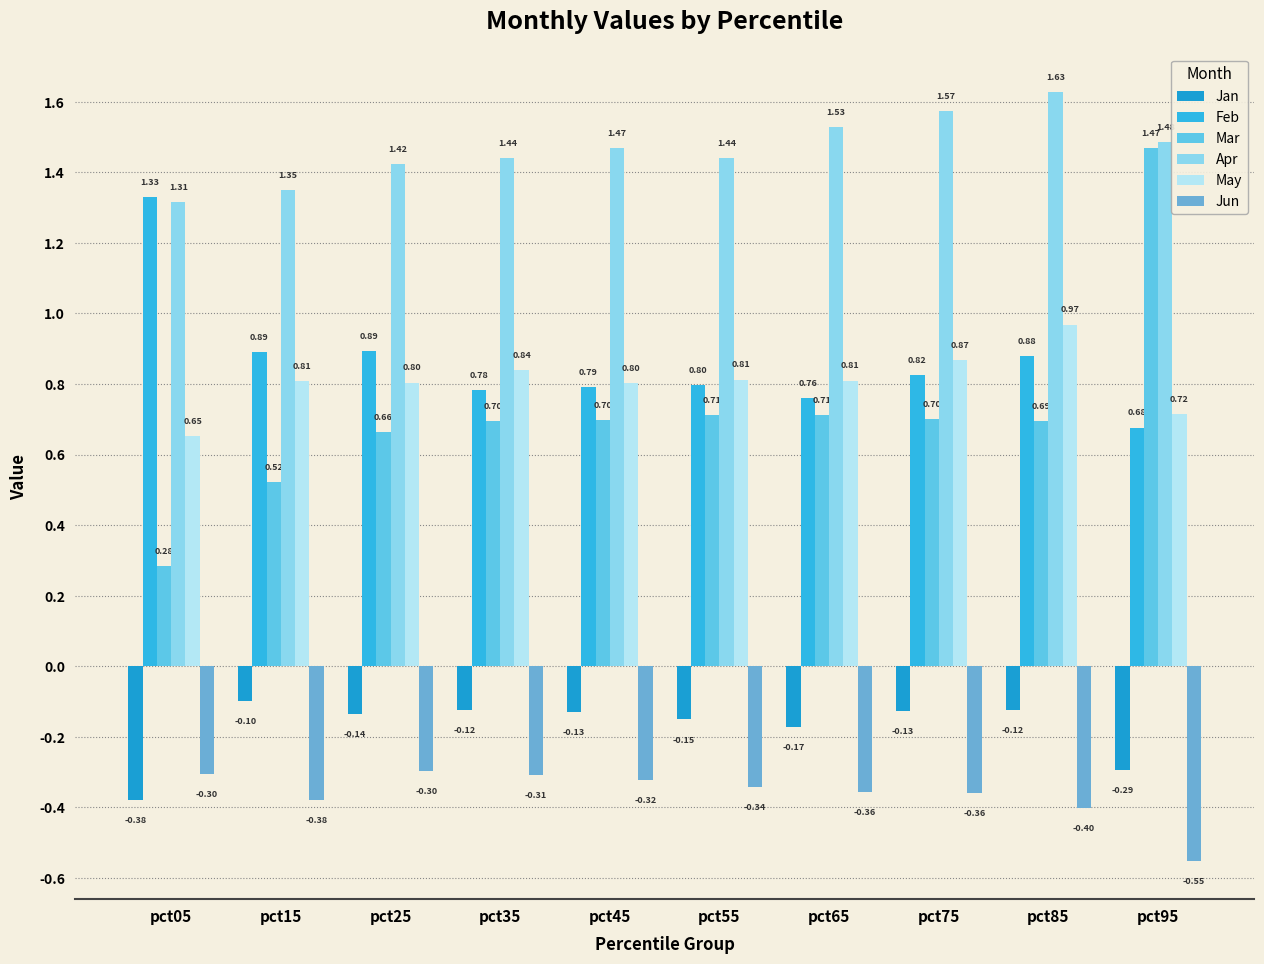

Which has a higher value, pct85 or pct35?

pct85